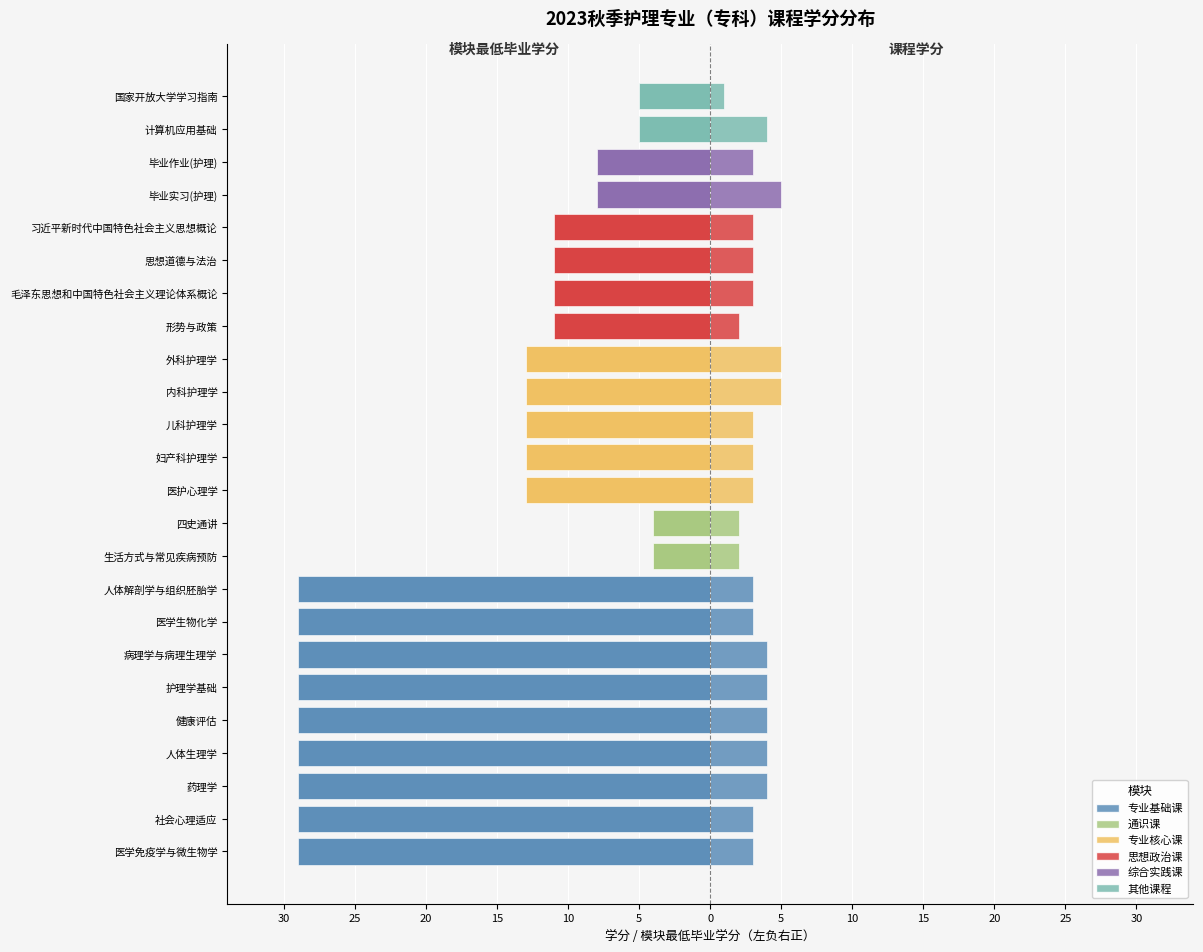

The chart shows a value of -9 at 医学生物化学. True or false?

False